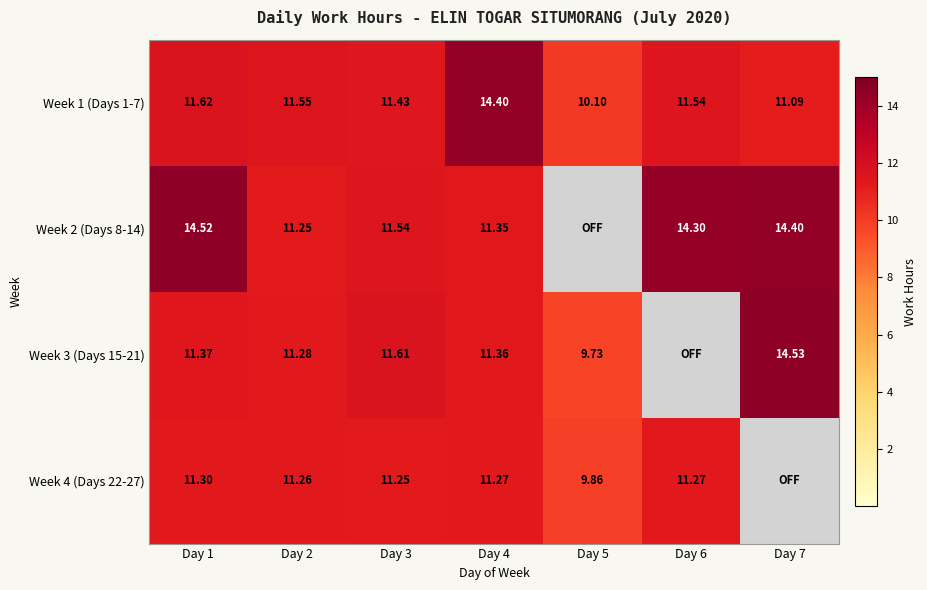

Is the value of Week 2 (Days 8-14) at Day 3 greater than the value of Week 1 (Days 1-7) at Day 3?

Yes